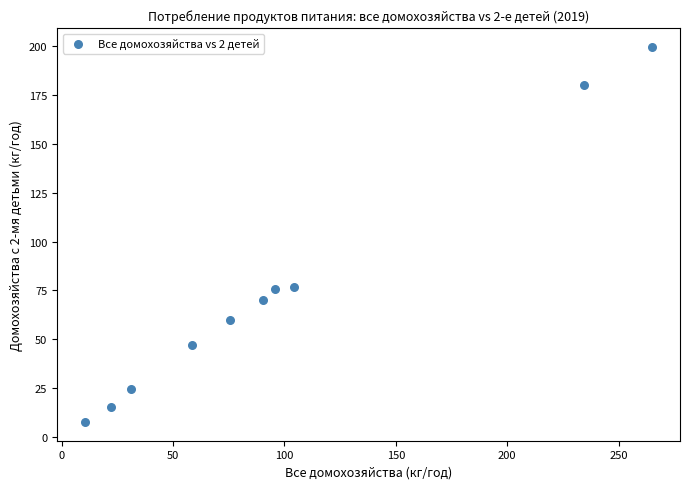

What is the range of Y values (max minus min)?

191.5